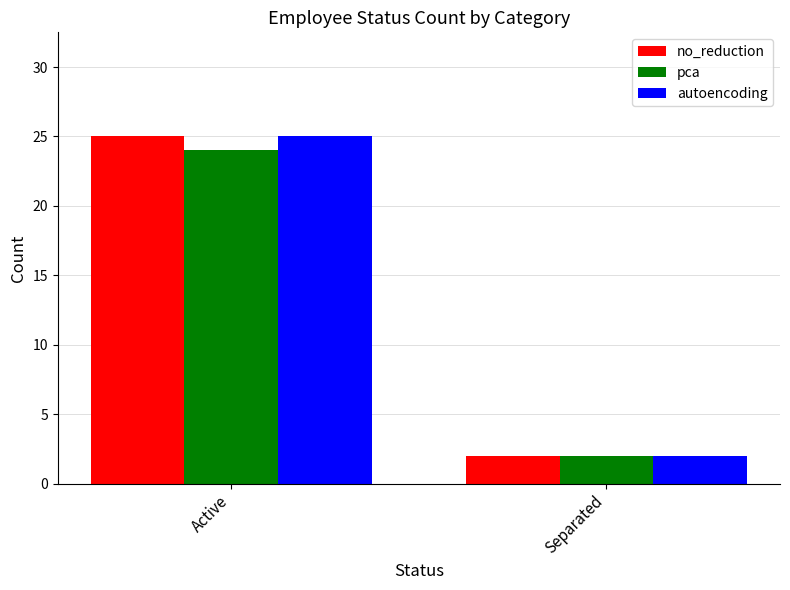

What is the approximate value of no_reduction at Active?

25